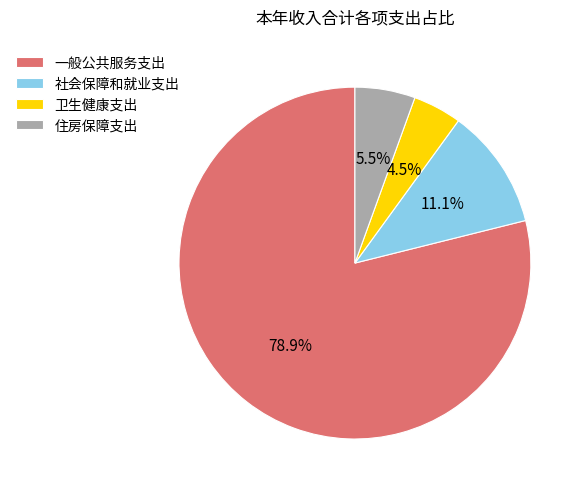

Rank the categories by value from highest to lowest.

一般公共服务支出, 社会保障和就业支出, 住房保障支出, 卫生健康支出